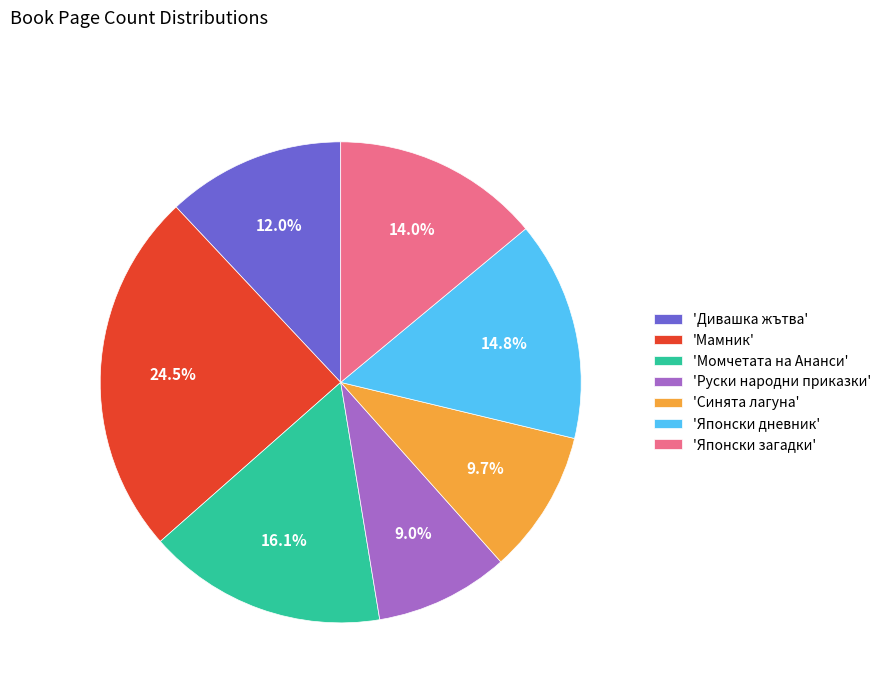

What is the ratio of the value at 'Синята лагуна' to the value at 'Японски дневник'?

0.7